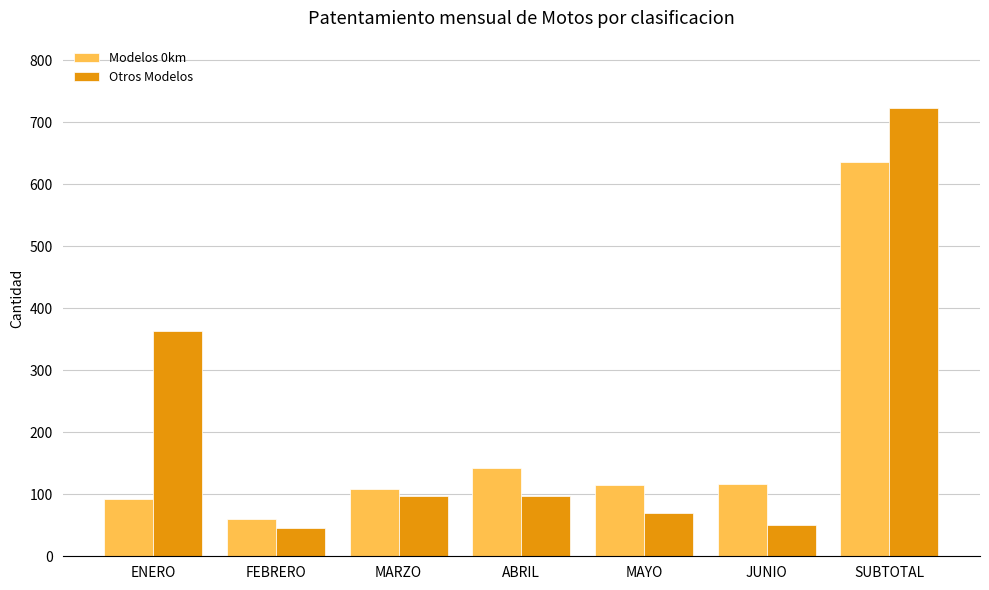

Count the number of categories in the chart.

7